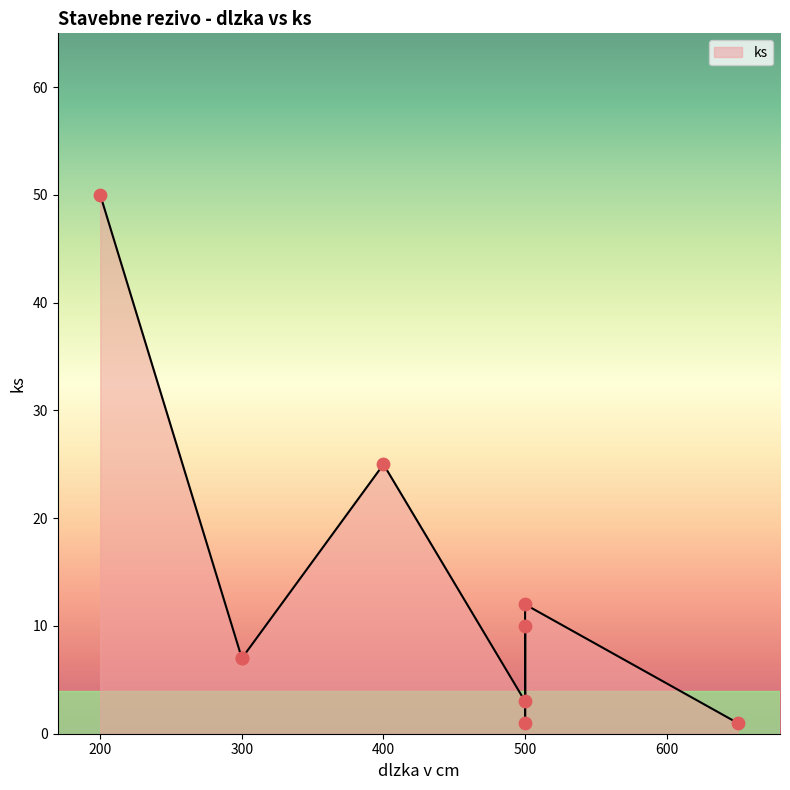

Approximately how many times larger is the value at 300 compared to 500?

0.7